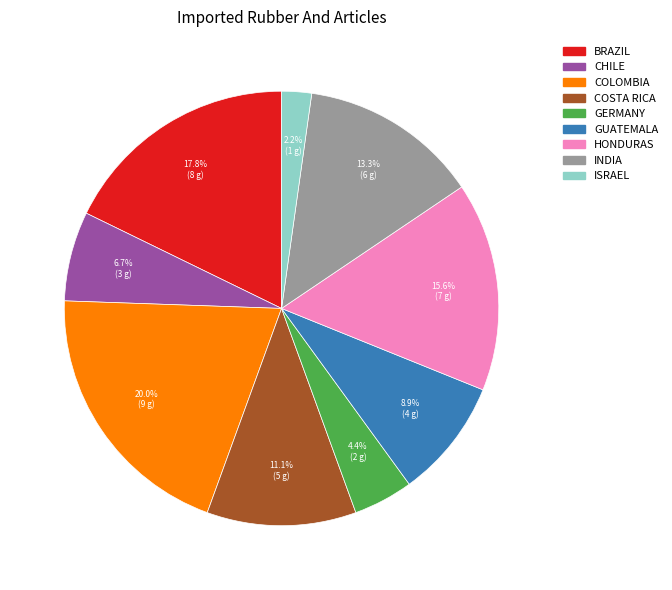

How much of the chart is everything except GUATEMALA?

91.1%